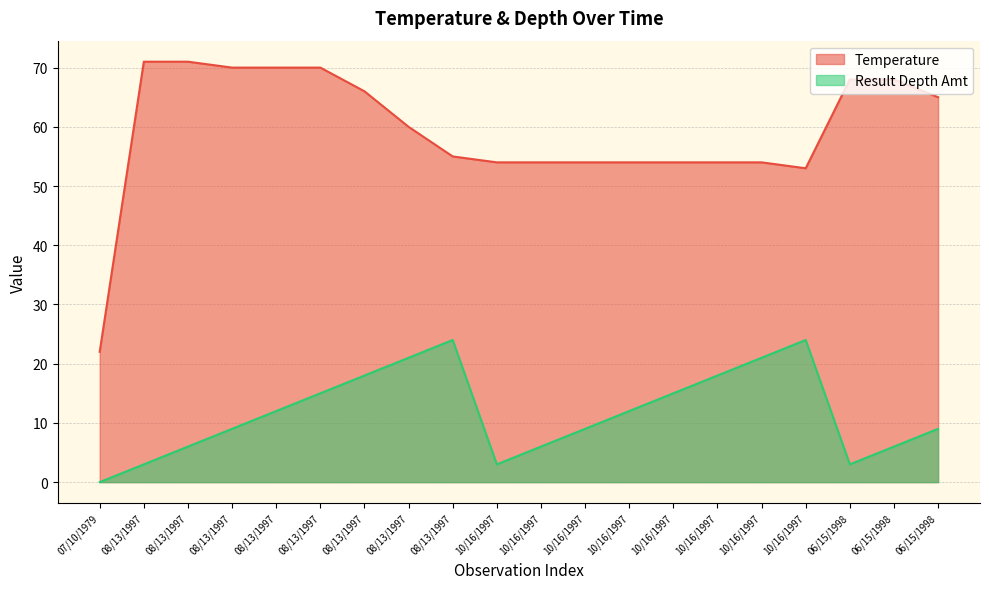

List the series in order of their overall mean, highest first.

Temperature, Result Depth Amt